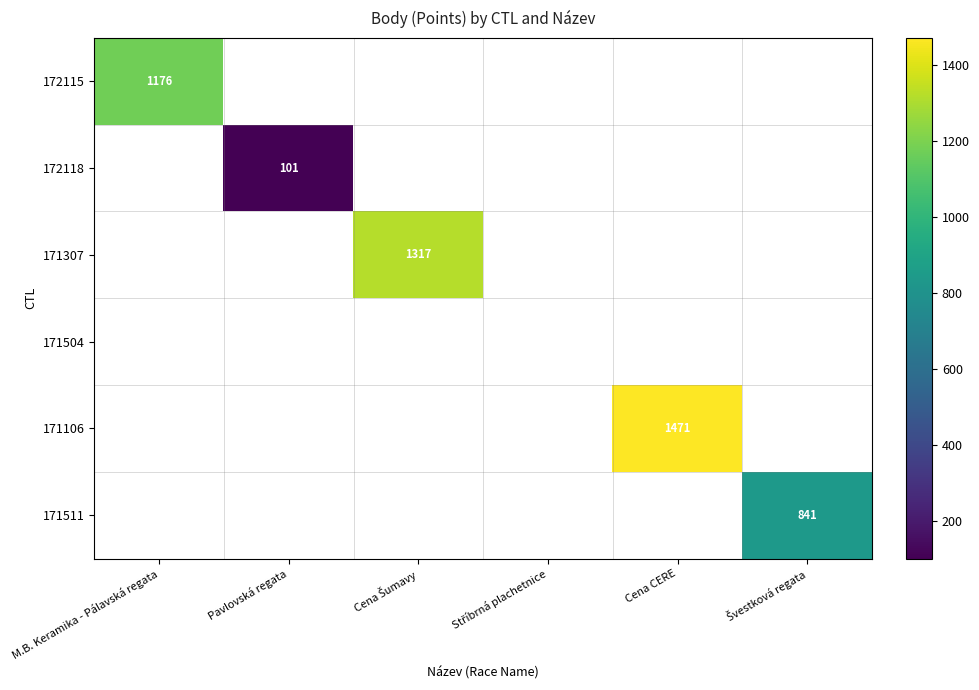

What is the maximum value shown in the chart?

1471.0